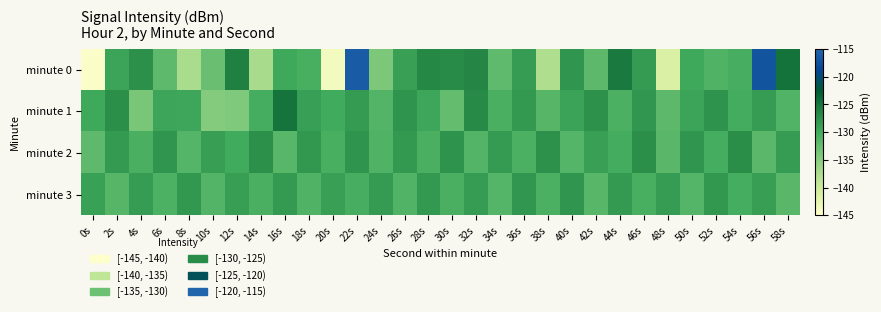

At which category is the sum across all series the highest?

22s